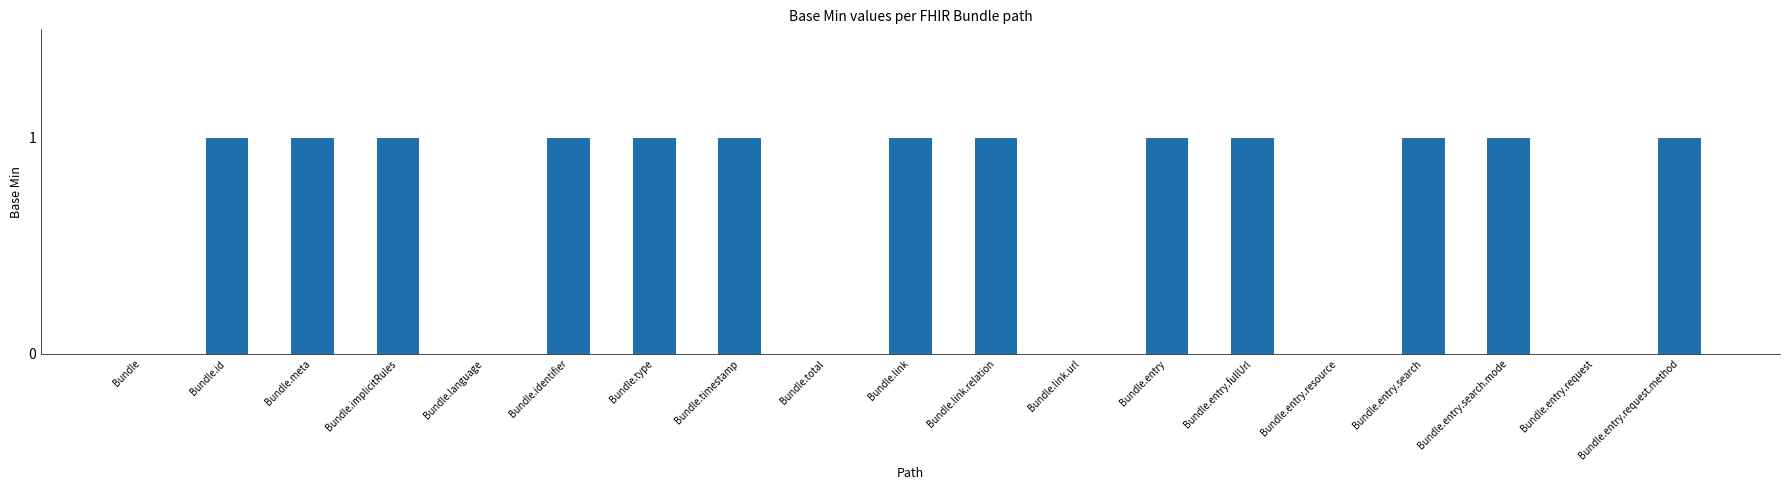

Approximately how many times larger is the value at Bundle.identifier compared to Bundle.entry.search.mode?

1.0